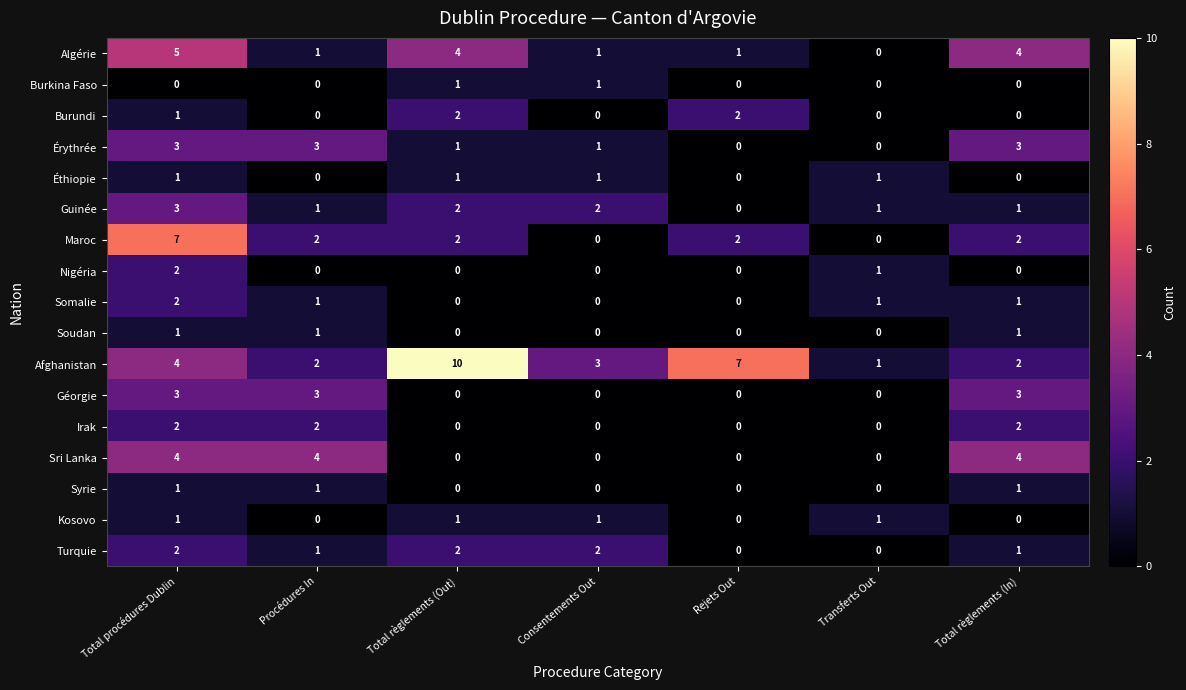

How many distinct data groups are displayed?

17